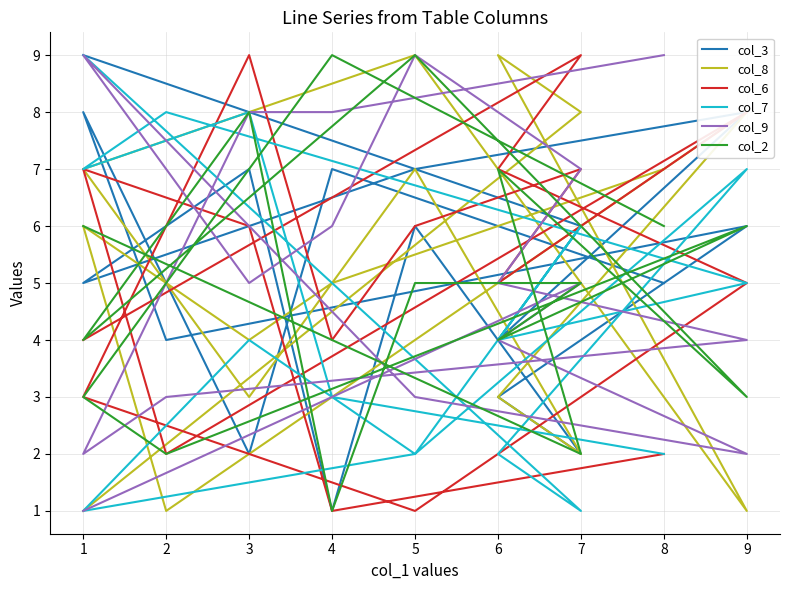

What is the sum of the col_7 values at 5 and 1?

11